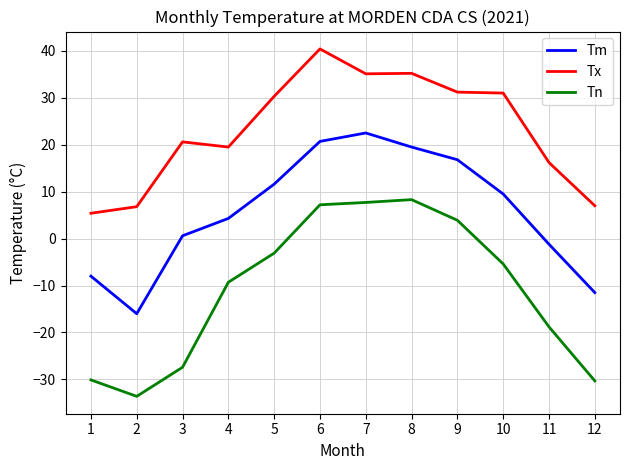

Count the number of data series in this chart.

3